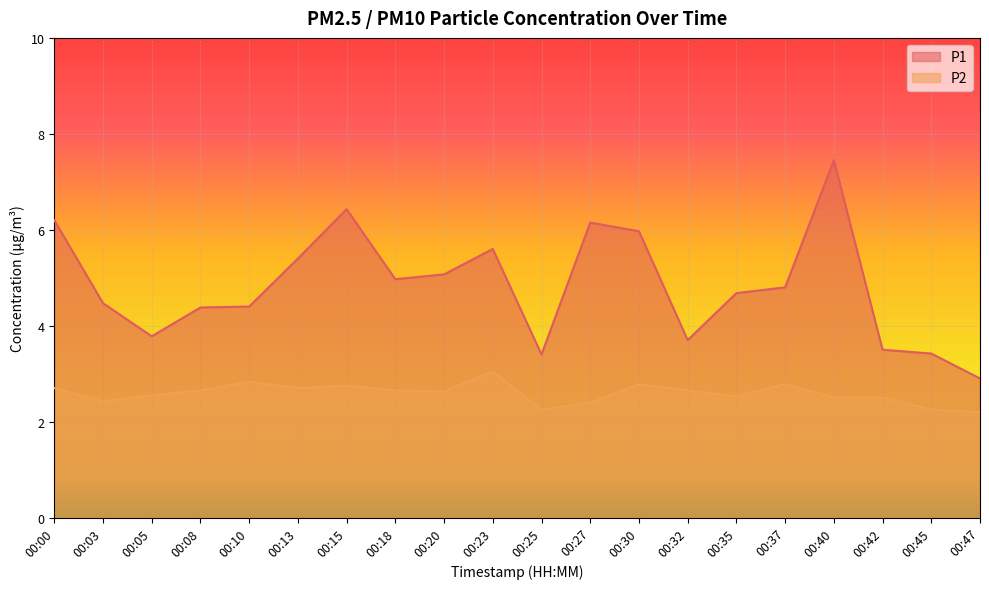

At 00:00, list the series in order from smallest to largest.

P2, P1